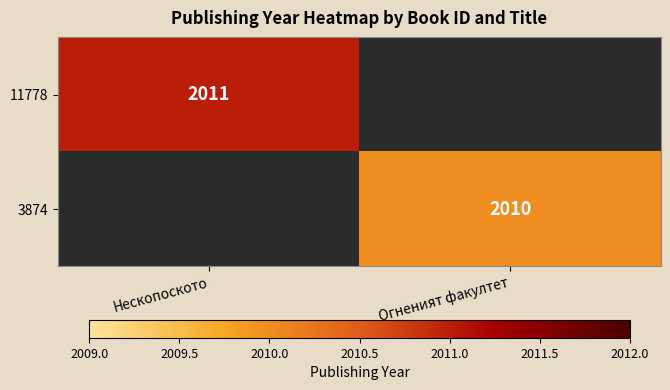

The 3874 series shows 2855 at Огненият факултет. True or false?

False